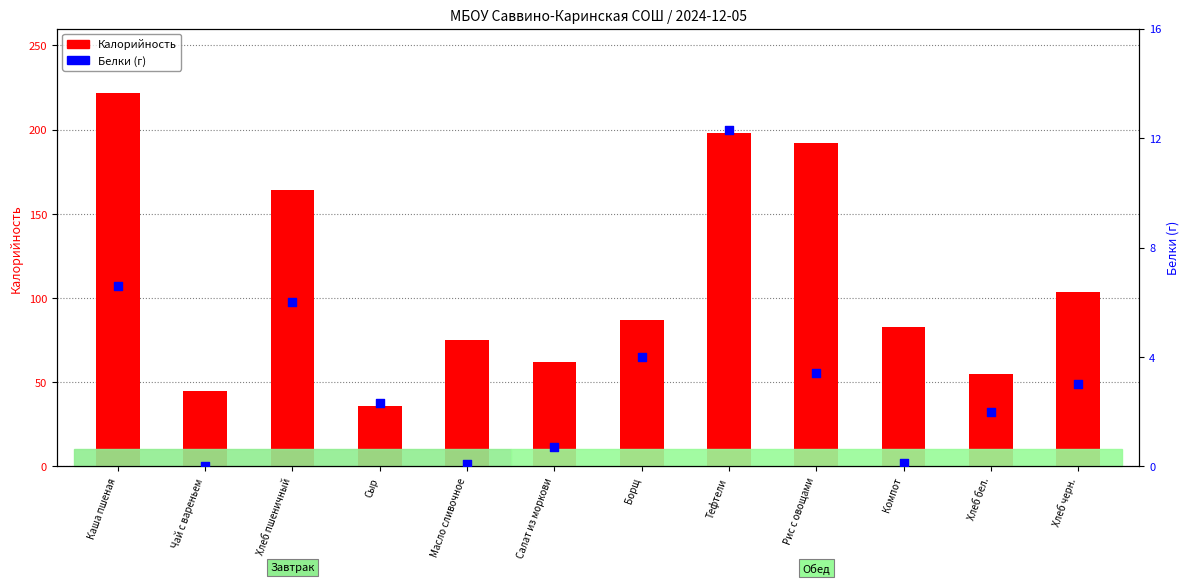

What is the total value across all series at Хлеб бел.?

56.8